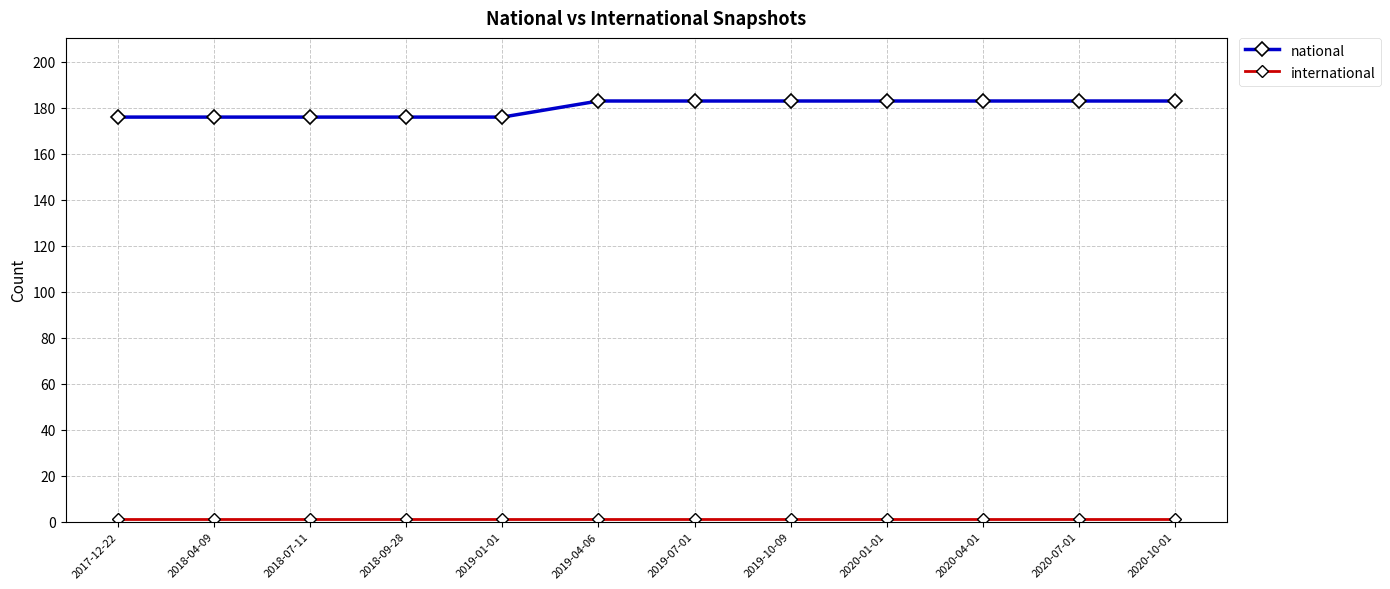

What is the difference between the maximum and minimum values in the national series?

7